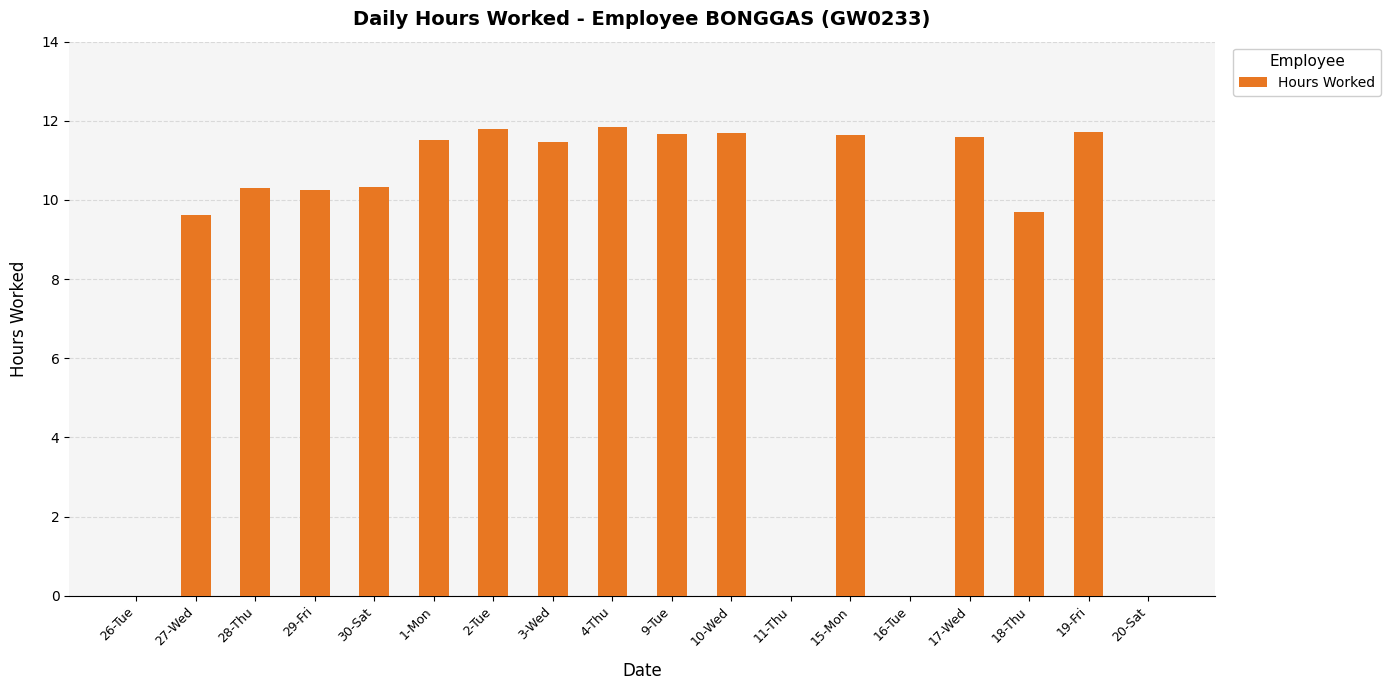

Are the bars horizontal?

No